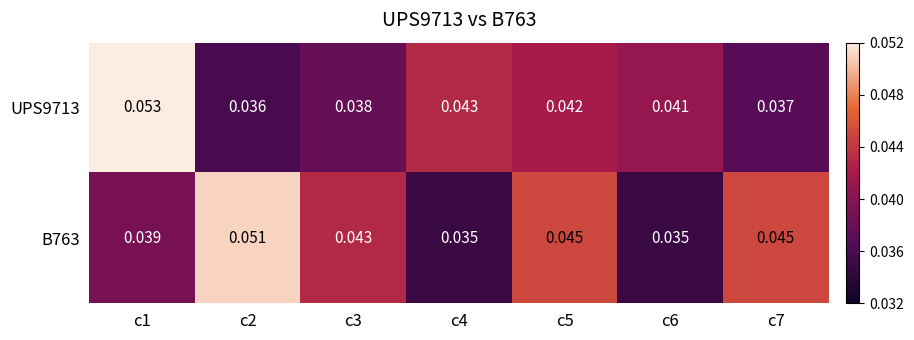

How many data points does each series have?

7